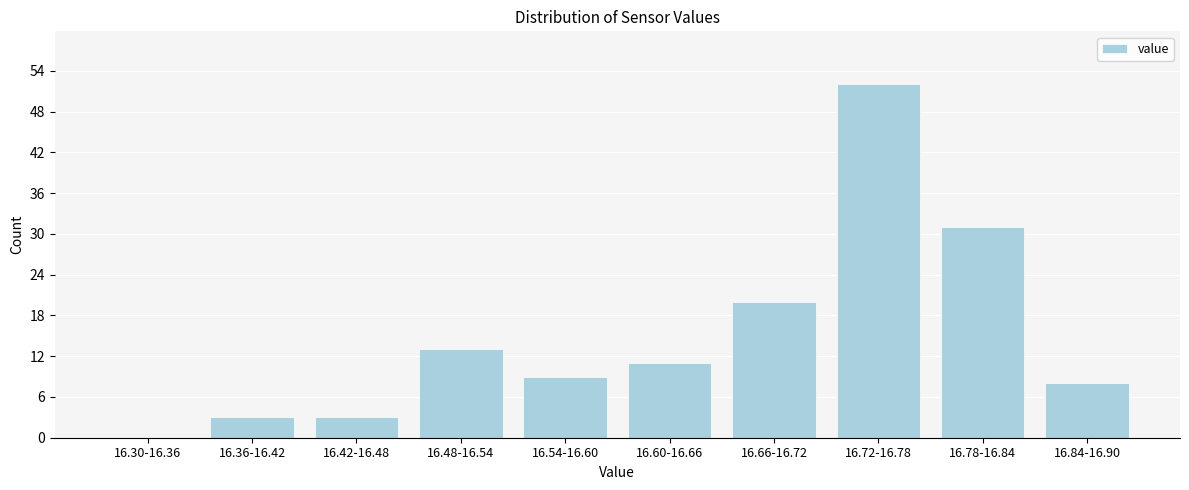

Reading left to right, list all the values displayed in this chart.

16.30-16.36=0	16.36-16.42=3	16.42-16.48=3	16.48-16.54=13	16.54-16.60=9	16.60-16.66=11	16.66-16.72=20	16.72-16.78=52	16.78-16.84=31	16.84-16.90=8